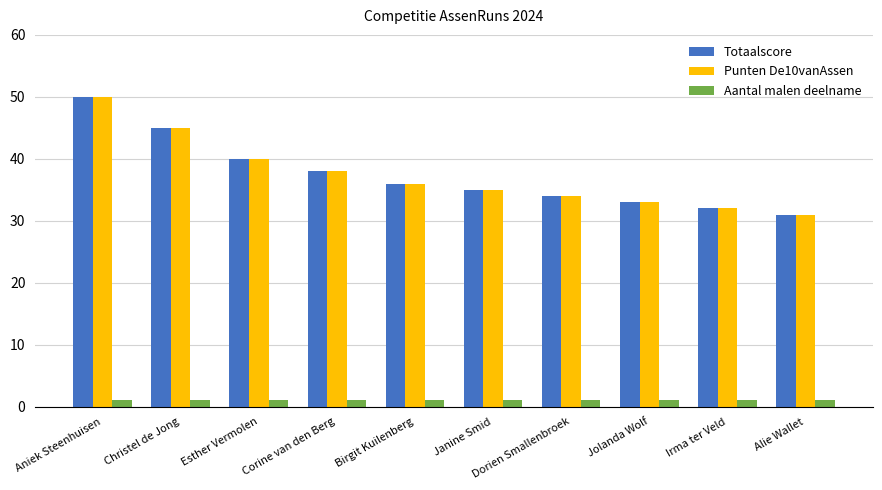

What position from the right is Christel de Jong?

9